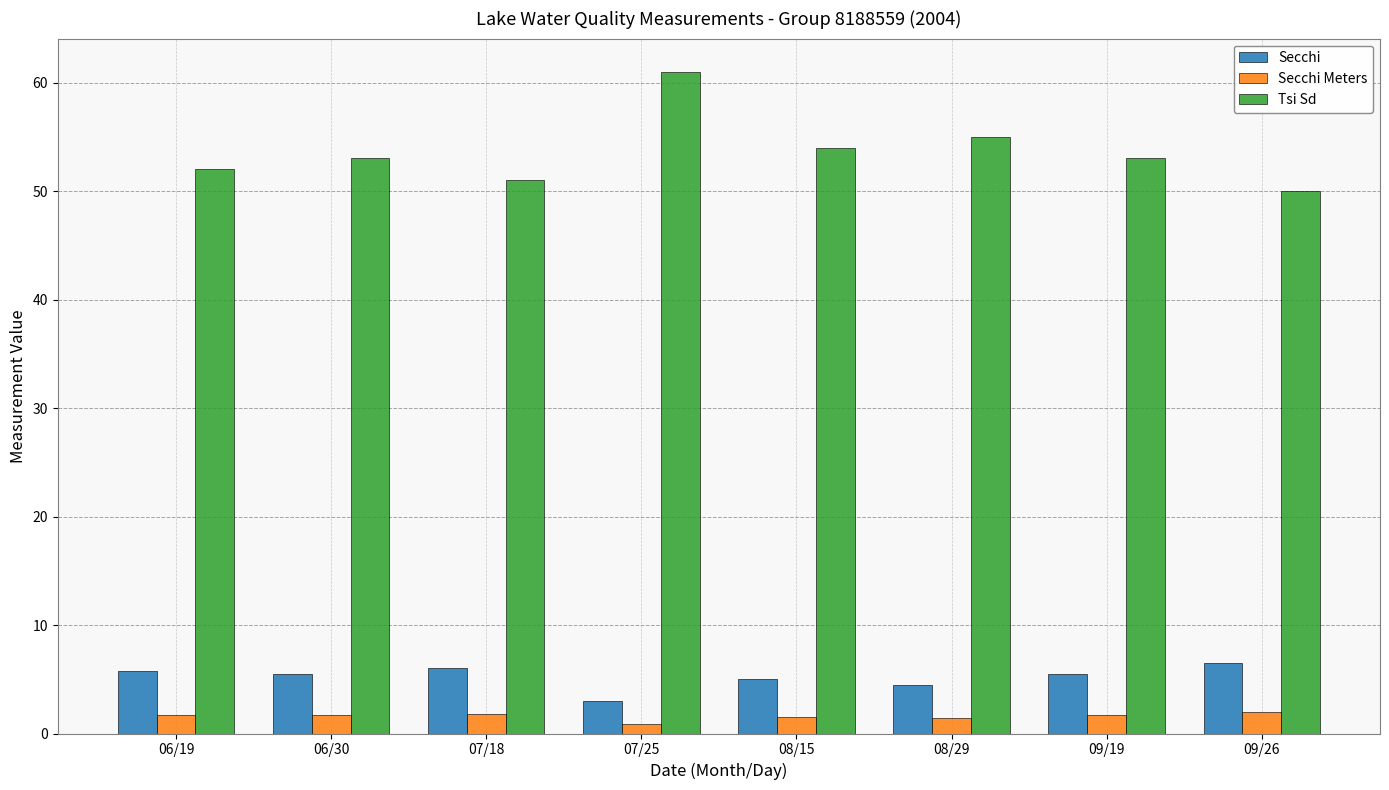

Which category has the lowest value in the Secchi series?

07/25